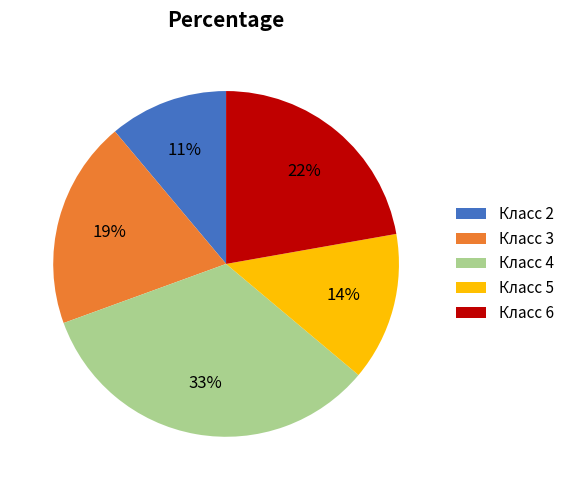

To the nearest percent, what portion does Класс 2 represent?

11%